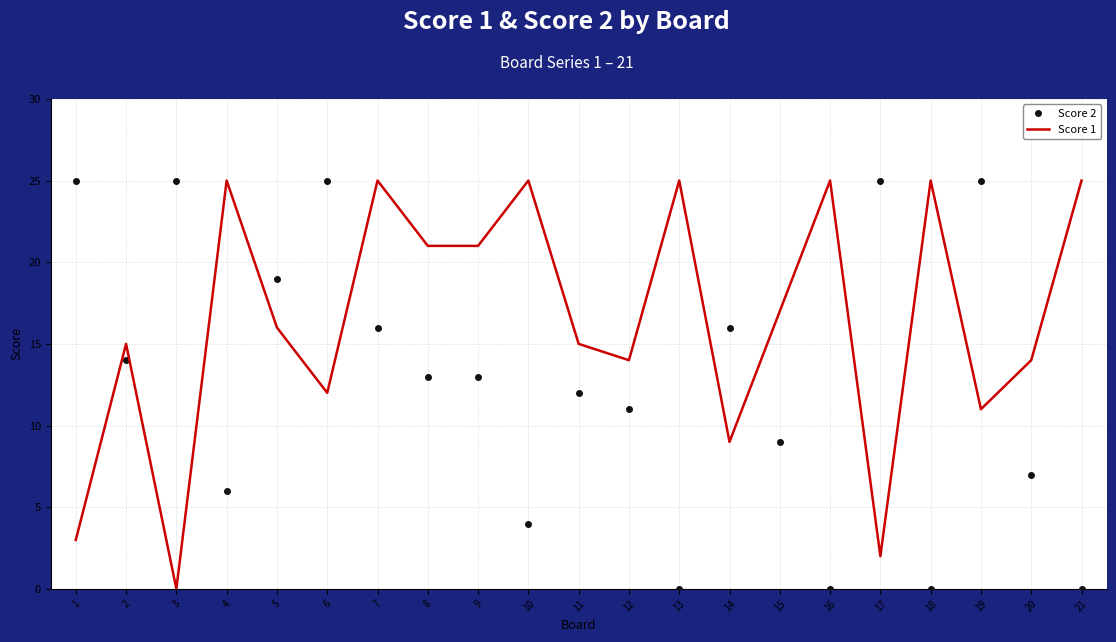

How many values in the Score 1 series are below 16?

10